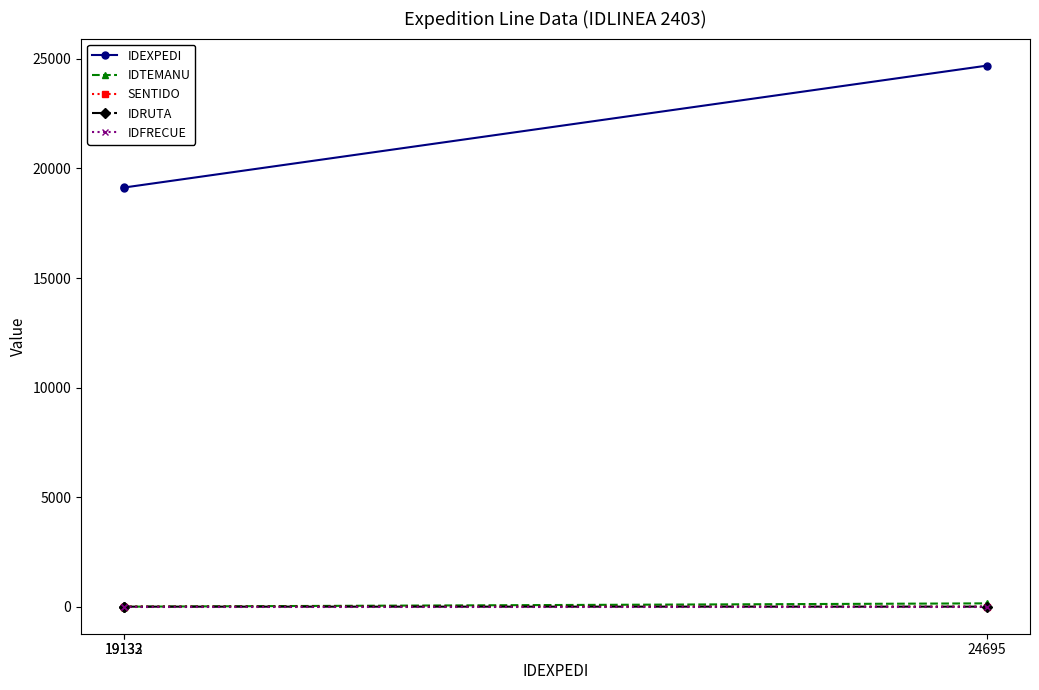

How many values in the IDRUTA series exceed 2?

1